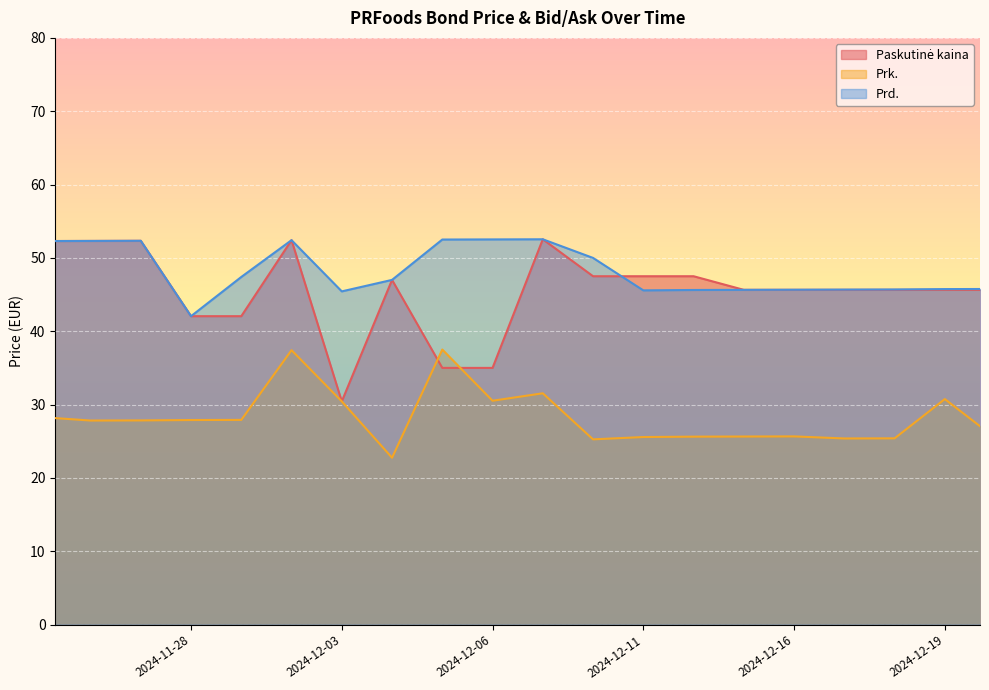

True or false: Paskutinė kaina and Prd. cross at least once.

True